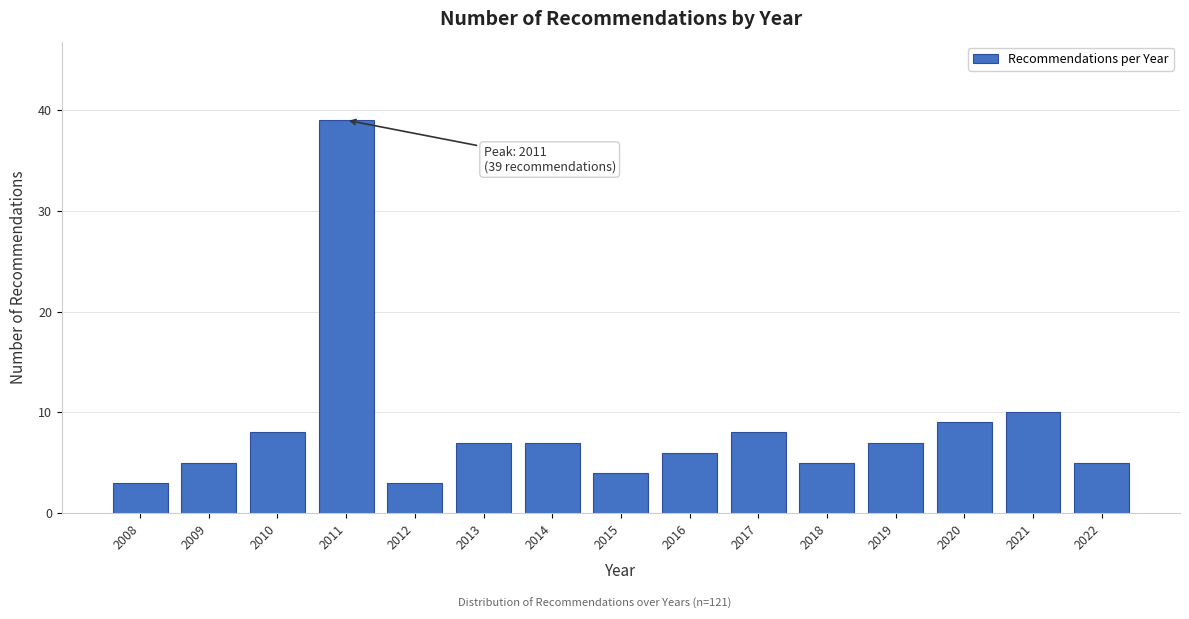

Reading left to right, transcribe all the data shown in this chart.

2008=3	2009=5	2010=8	2011=39	2012=3	2013=7	2014=7	2015=4	2016=6	2017=8	2018=5	2019=7	2020=9	2021=10	2022=5